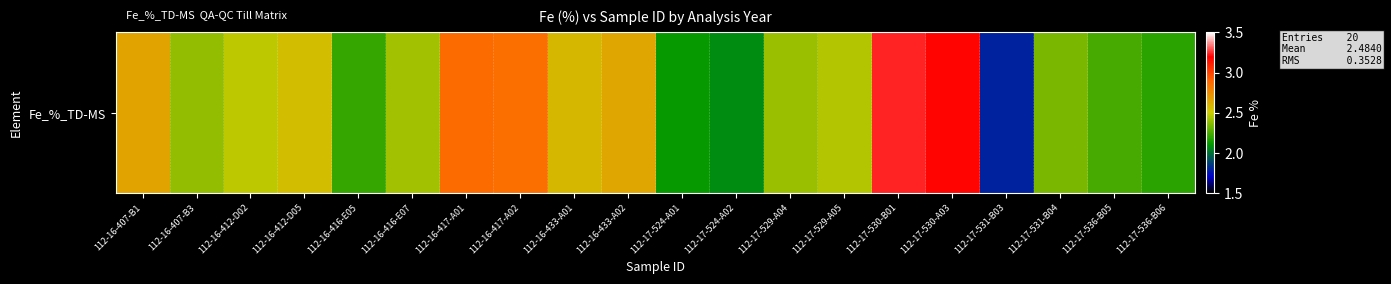

Reading left to right, extract all data points from this chart.

2.7	2.4	2.5	2.6	2.2	2.4	2.9	2.9	2.6	2.6	2.1	2.1	2.4	2.5	3.2	3.2	1.8	2.3	2.2	2.2